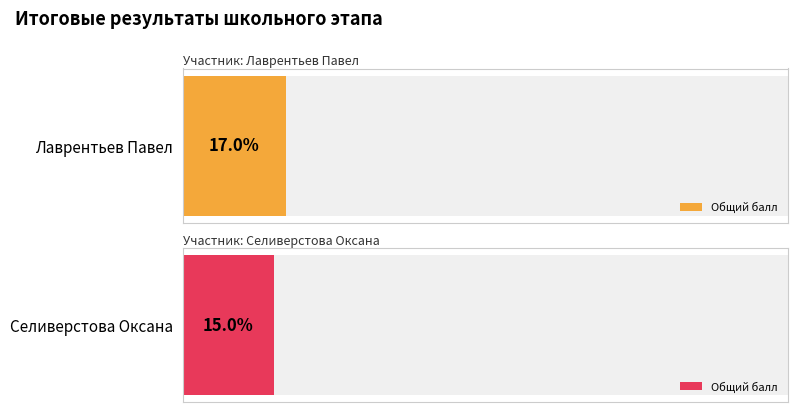

What is the minimum value shown in the chart?

15